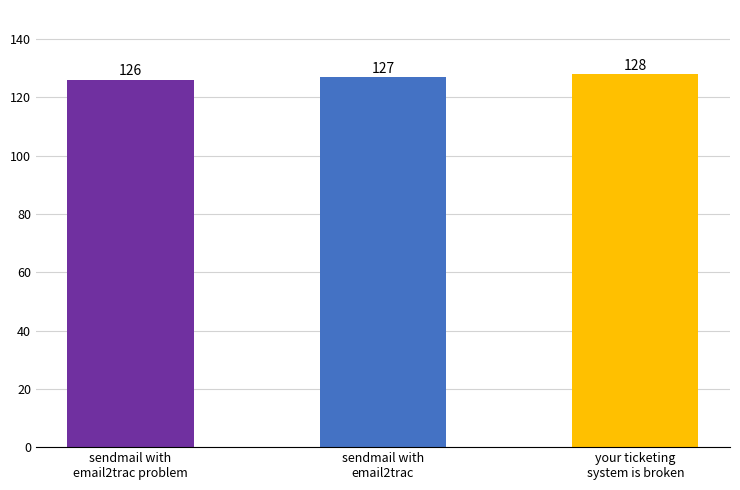

What is the sum of the values at sendmail with
email2trac and your ticketing
system is broken?

255